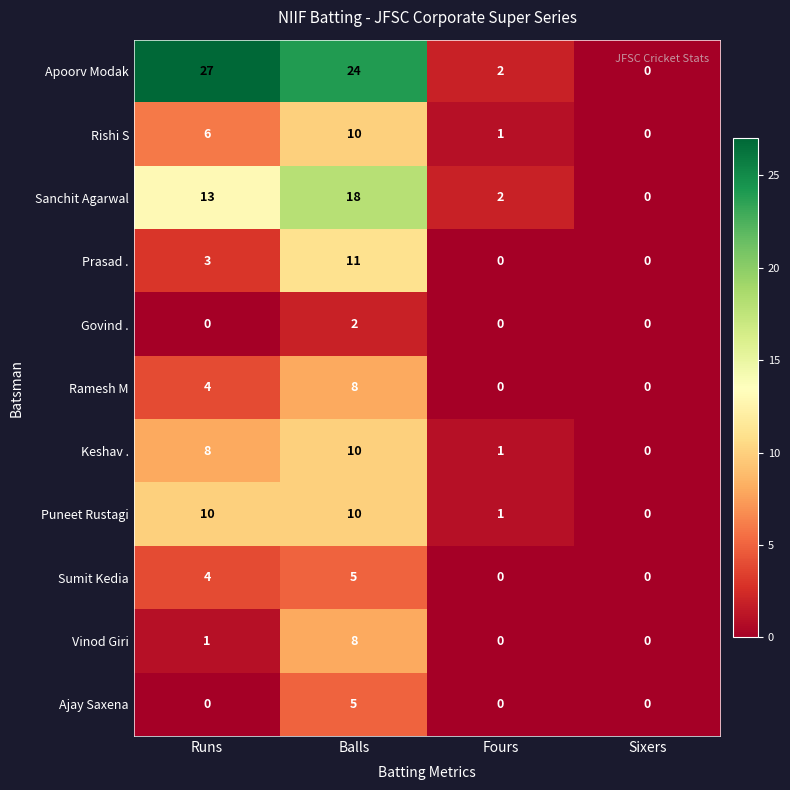

True or false: Govind . has a value of 2 at Balls.

True